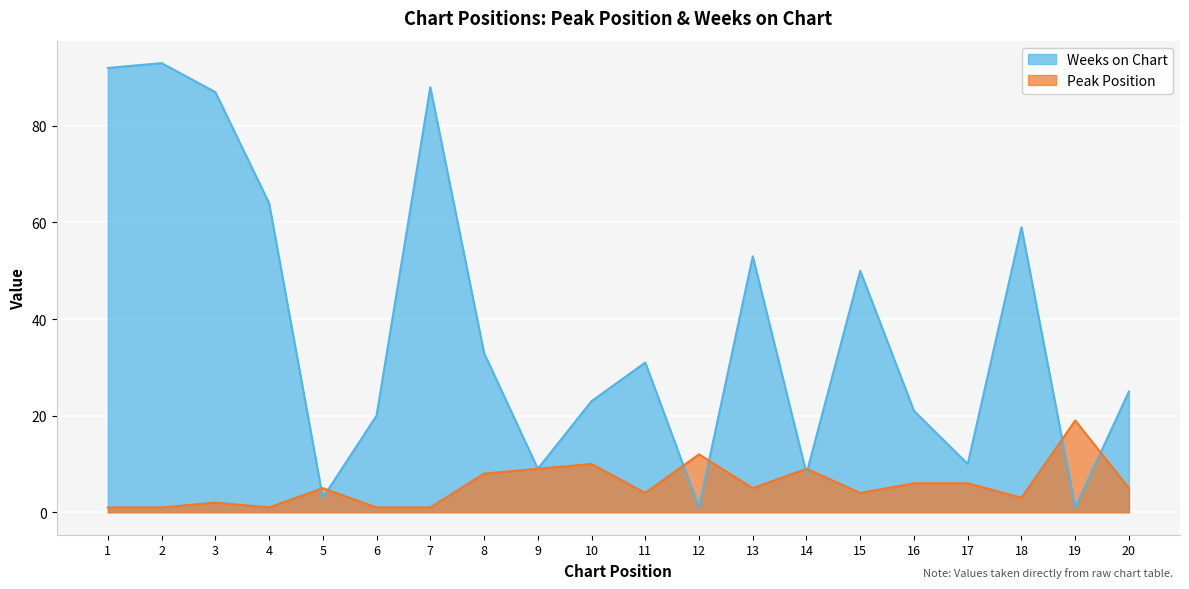

What is the difference between the maximum and minimum values in the Weeks on Chart series?

92